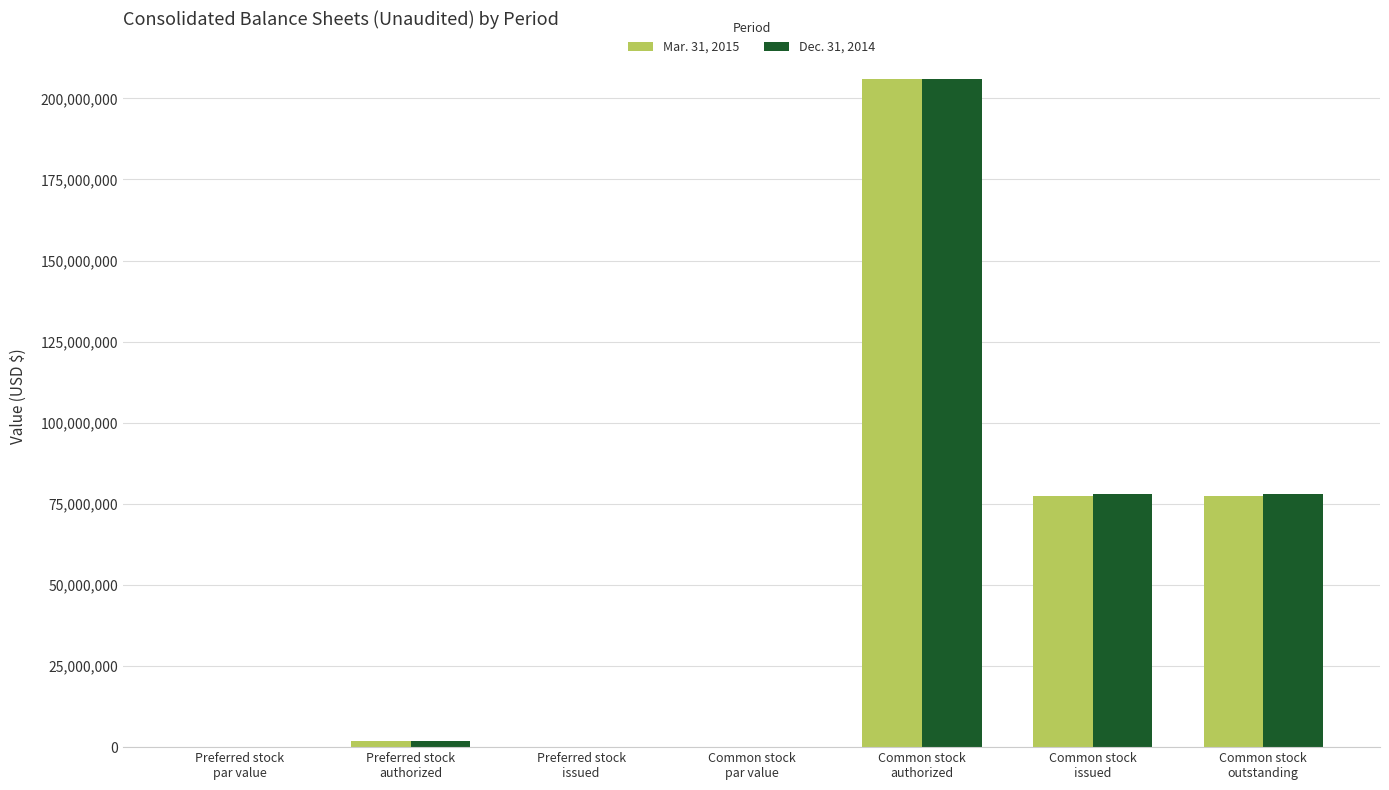

What is the maximum value shown in the chart?

206000000.0